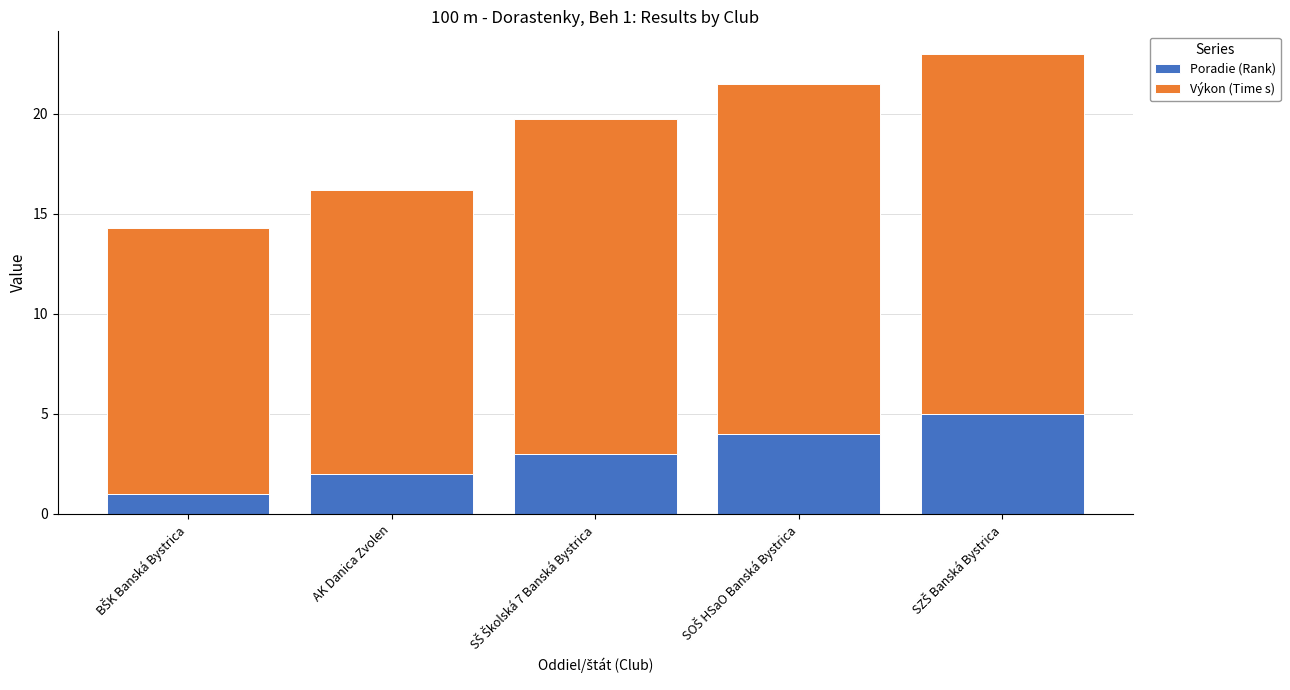

Reading right to left, what are the values for Poradie (Rank)?

5.0	4.0	3.0	2.0	1.0